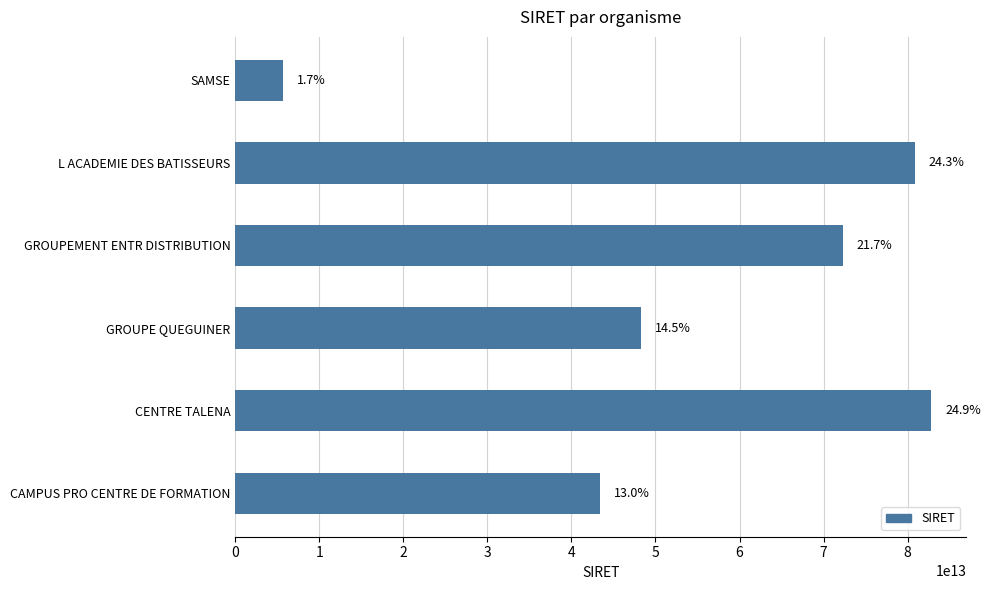

Rank the categories by value from lowest to highest.

SAMSE, CAMPUS PRO CENTRE DE FORMATION, GROUPE QUEGUINER, GROUPEMENT ENTR DISTRIBUTION, L ACADEMIE DES BATISSEURS, CENTRE TALENA